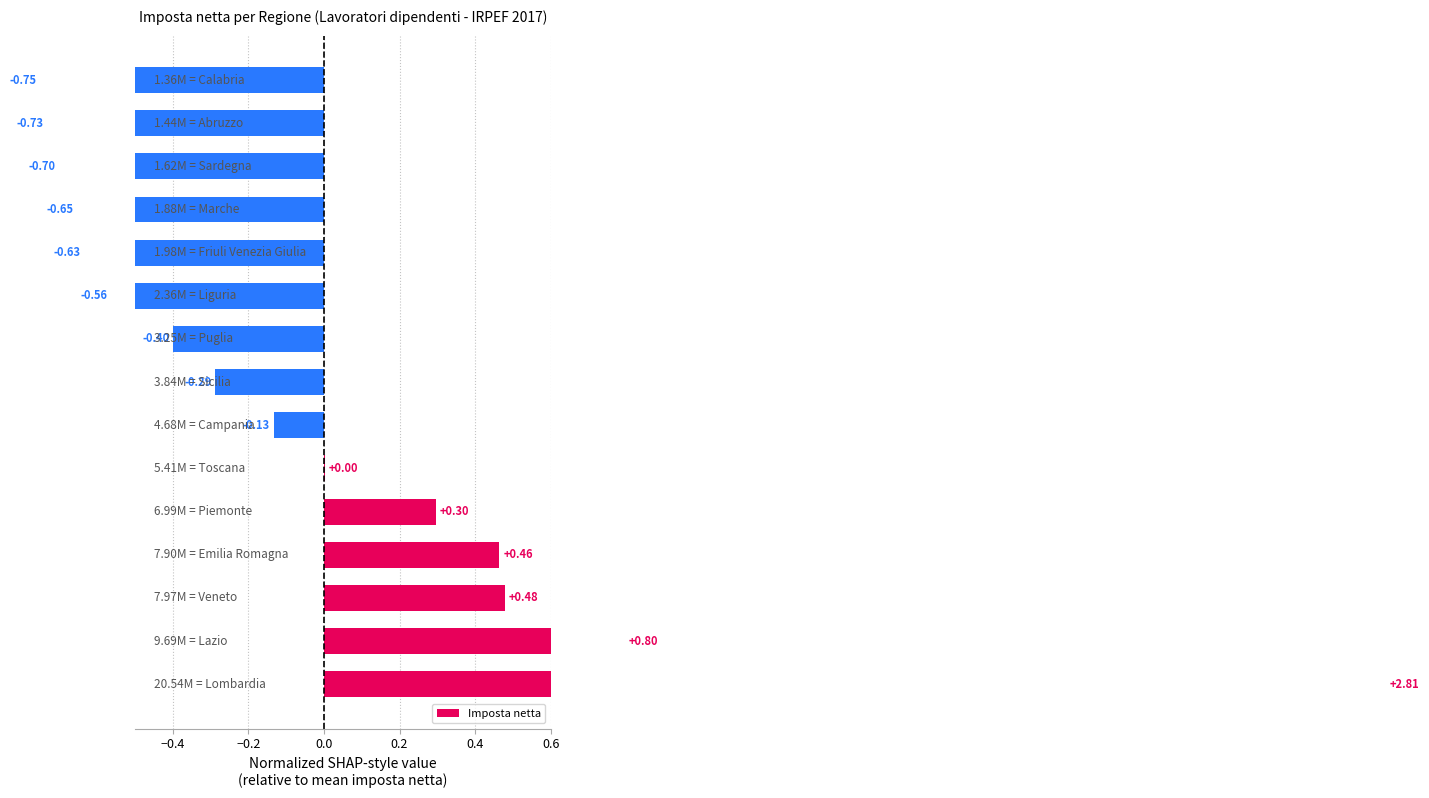

True or false: the data shows 0.0 at 0.4.

False